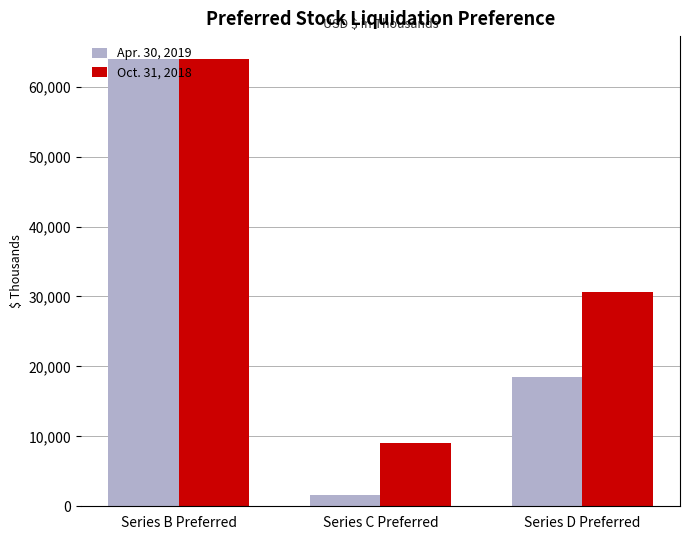

At which category is the sum across all series the highest?

Series B Preferred